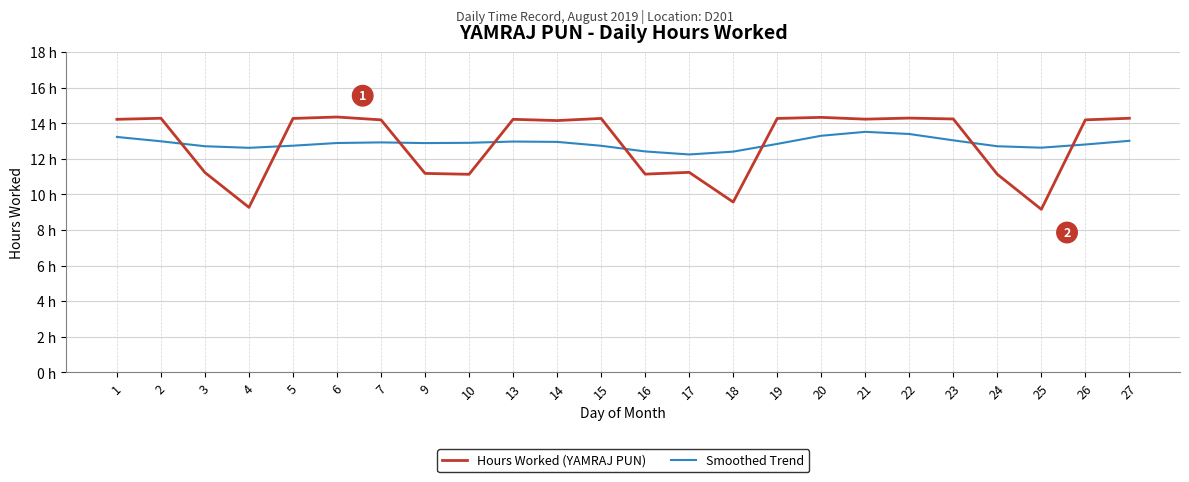

What is the value of the Hours Worked (YAMRAJ PUN) point at the 8th from the left?

11.2